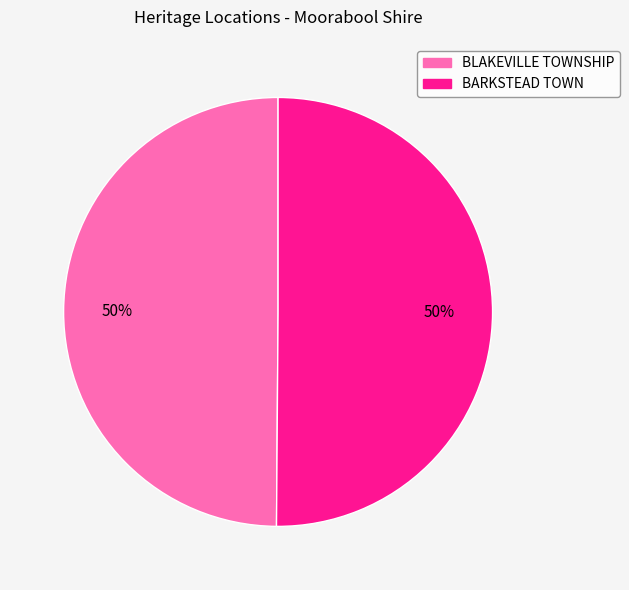

Is it true that BLAKEVILLE TOWNSHIP is 43% of the pie?

False